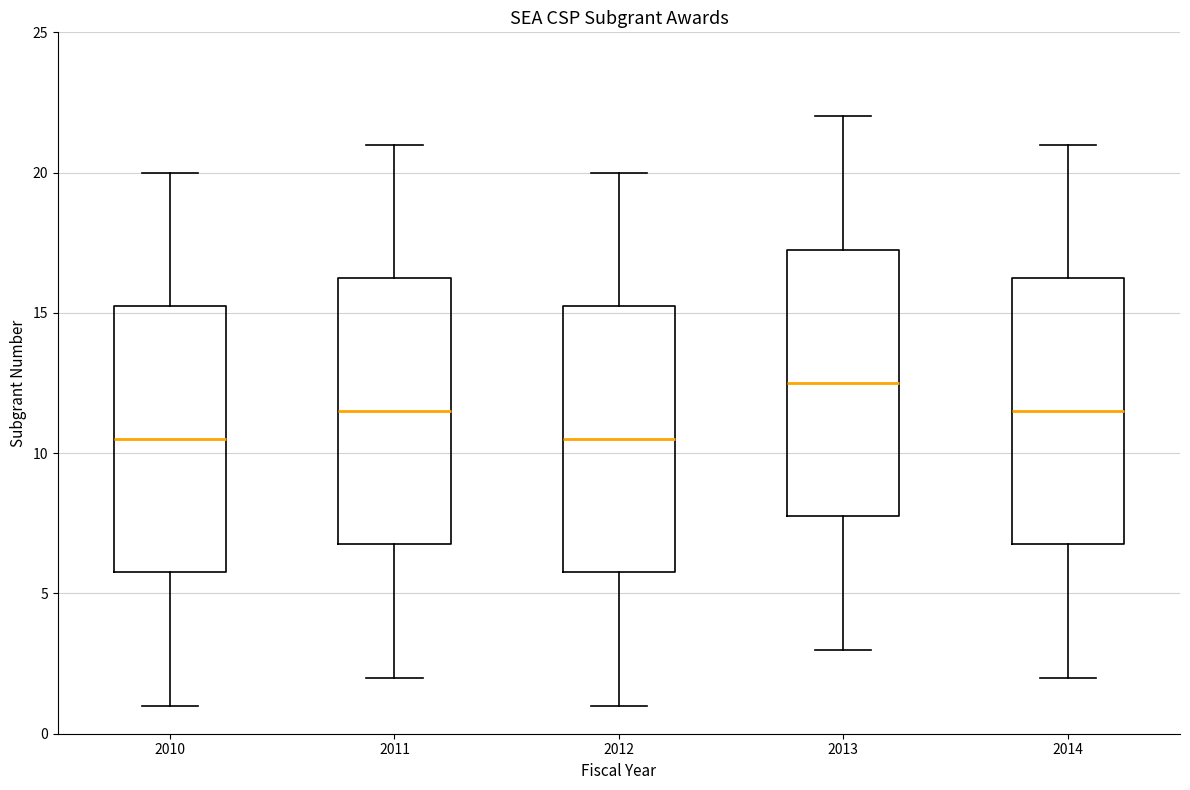

Where does the median line of the box at x = 2012 sit on the y-axis? The values are not printed on the chart, so give them approximately, as read against the axis.

10.5